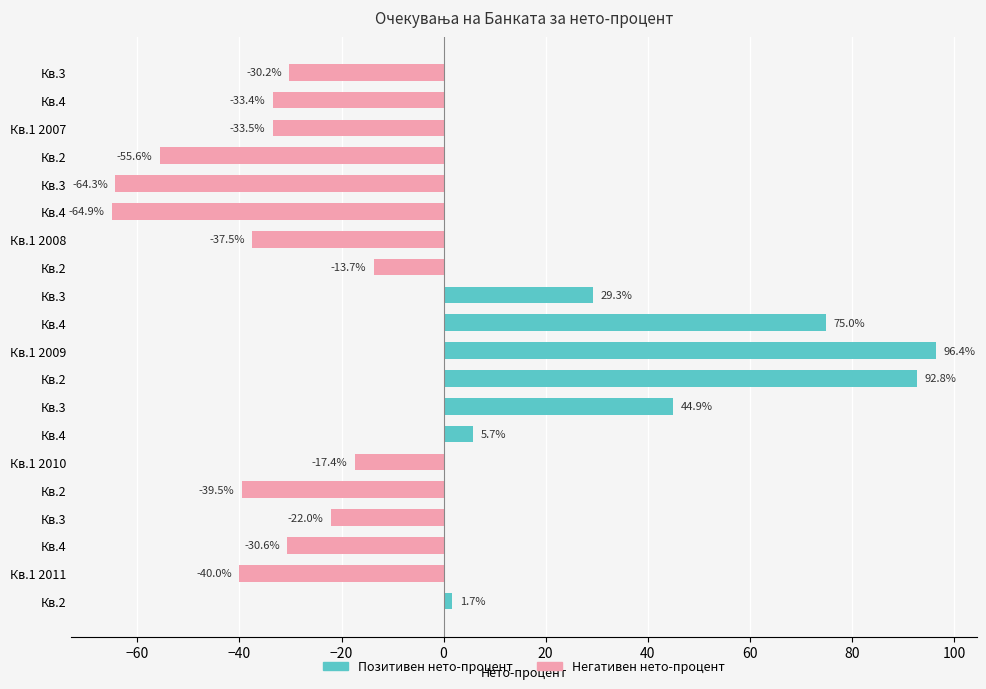

List the labels in order of value, largest first.

Кв.1 2009, Кв.2, Кв.4, Кв.3, Кв.3, Кв.4, Кв.2, Кв.2, Кв.1 2010, Кв.3, Кв.3, Кв.4, Кв.4, Кв.1 2007, Кв.1 2008, Кв.2, Кв.1 2011, Кв.2, Кв.3, Кв.4